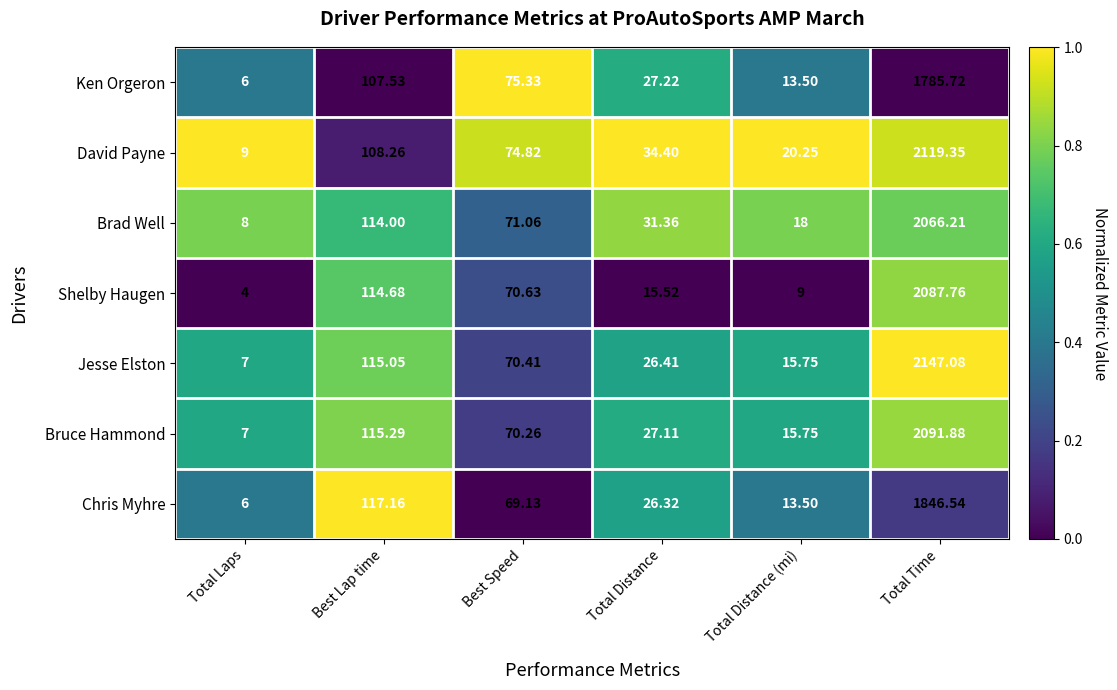

List the series in order of their peak value, highest first.

Jesse Elston, David Payne, Bruce Hammond, Shelby Haugen, Brad Well, Chris Myhre, Ken Orgeron